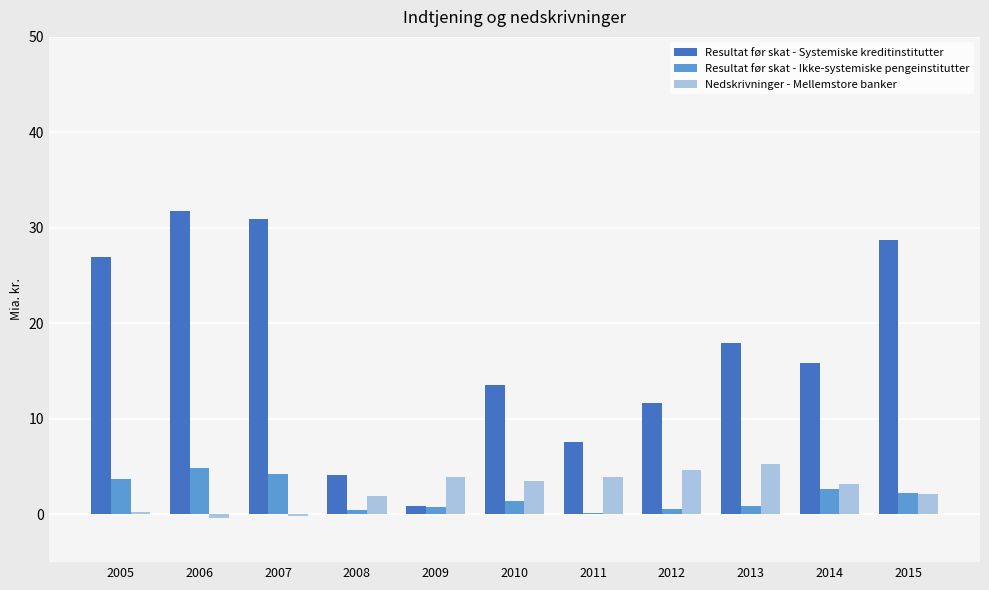

What is the sum of all Resultat før skat - Ikke-systemiske pengeinstitutter values?

22.0